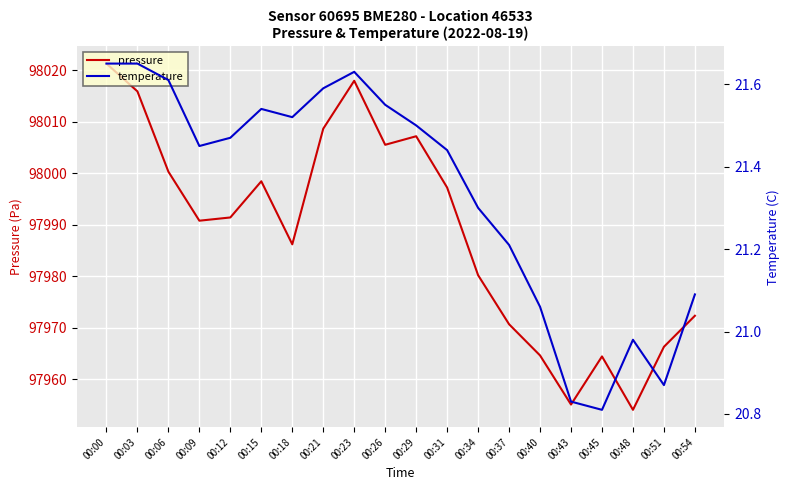

What is the value of the temperature point at the 19th from the left?

20.9